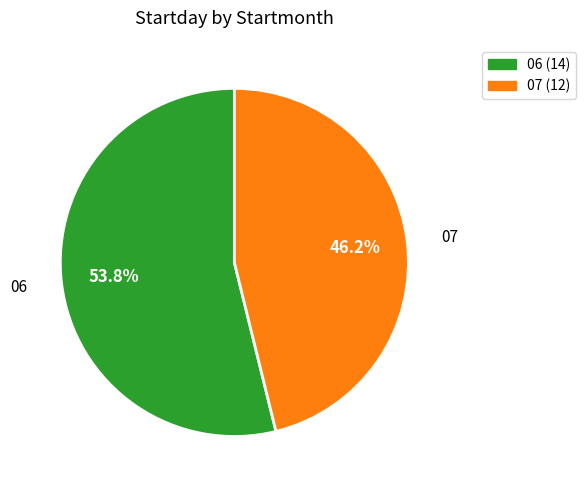

To the nearest percent, what is the combined percentage of 06 and 07?

100%